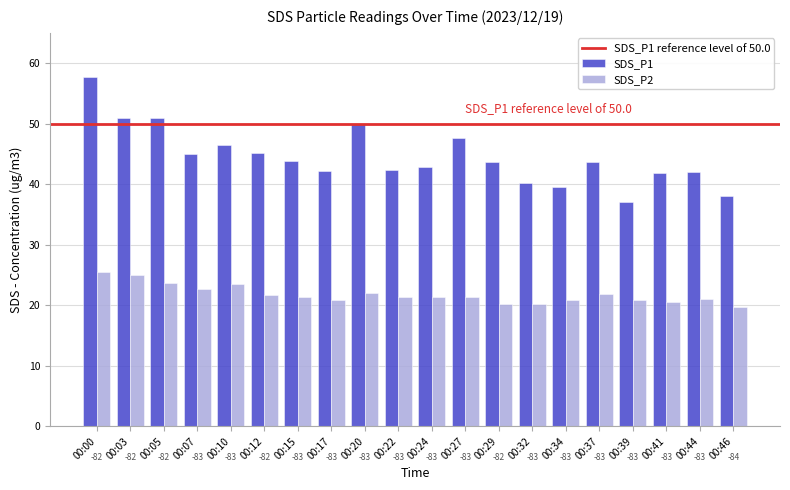

Reading right to left, extract all data points from this chart.

SDS_P1: 38.1	42.0	41.8	37.1	43.6	39.5	40.2	43.7	47.6	42.8	42.3	50.0	42.1	43.9	45.1	46.5	45.0	51.0	51.0	57.7
SDS_P2: 19.6	21.0	20.4	20.8	21.8	20.8	20.2	20.2	21.3	21.3	21.4	22.1	20.8	21.3	21.6	23.4	22.6	23.6	24.9	25.6